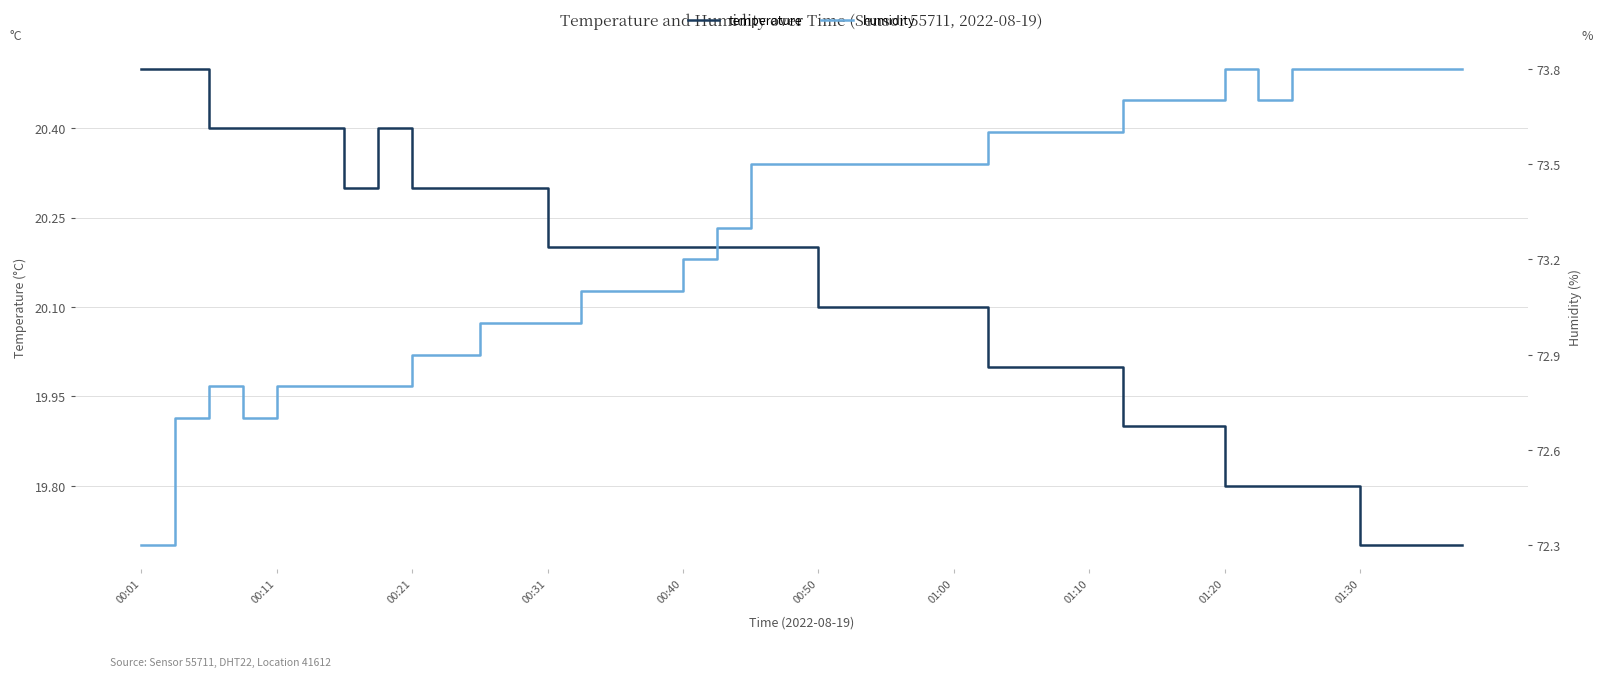

How many values in the humidity series exceed 73?

27